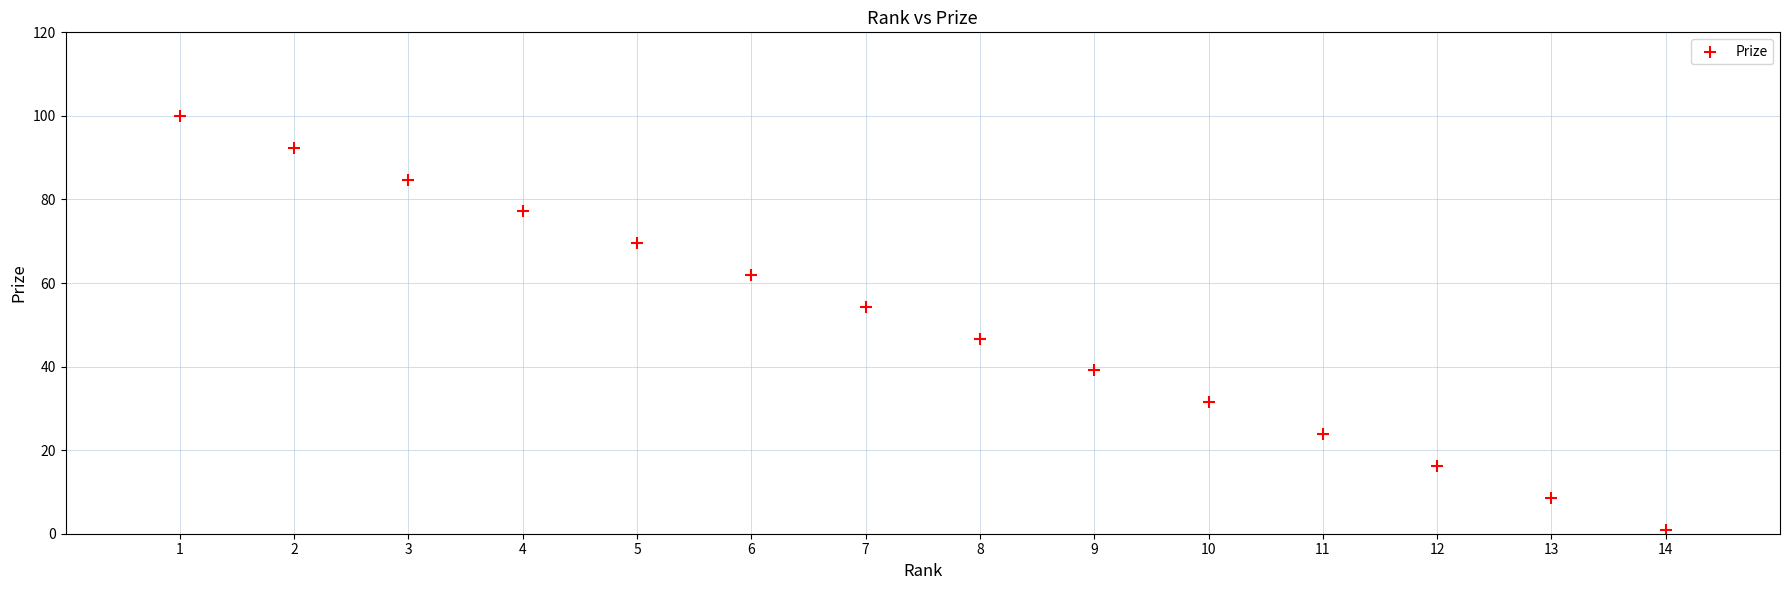

What is the range of Y values (max minus min)?

99.0